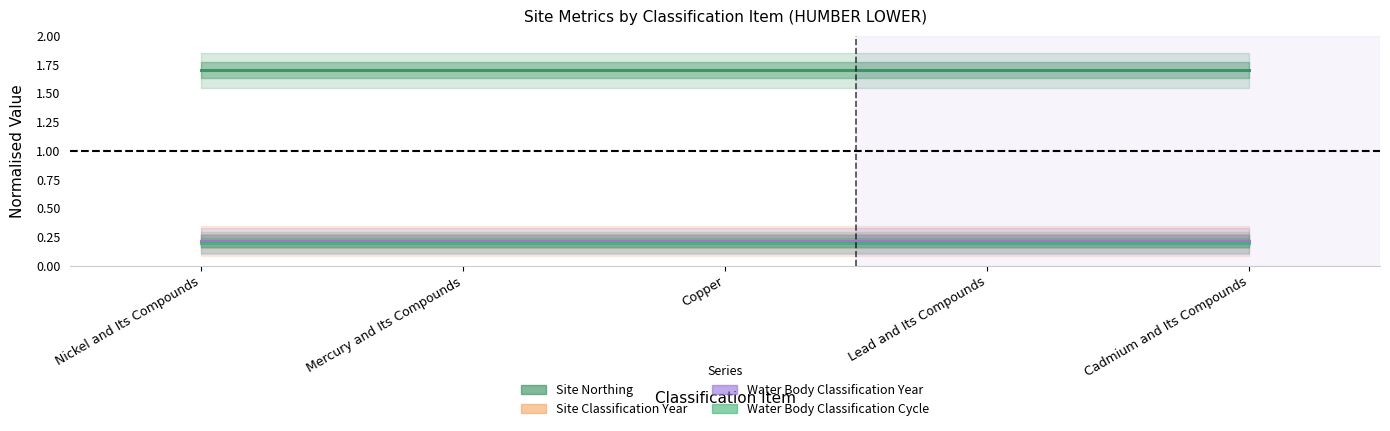

What position from the right is Nickel and Its Compounds?

5